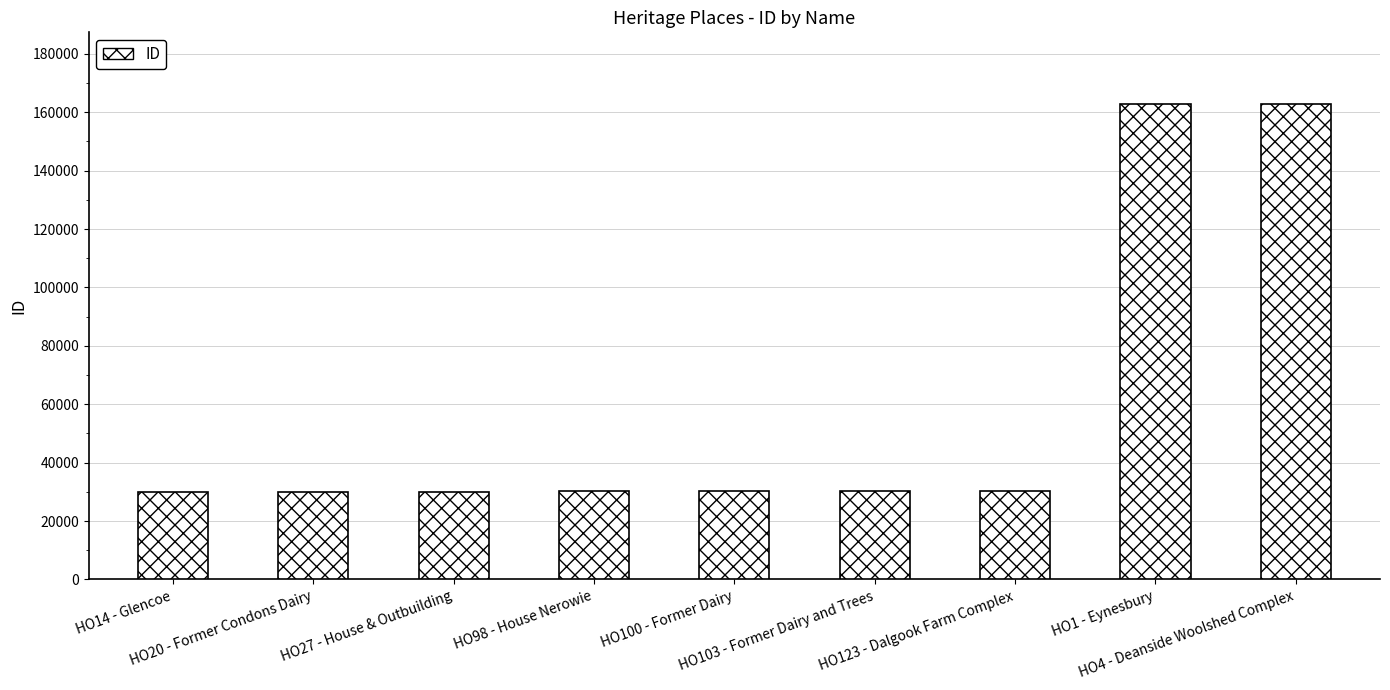

What is the sum of all values?

536560